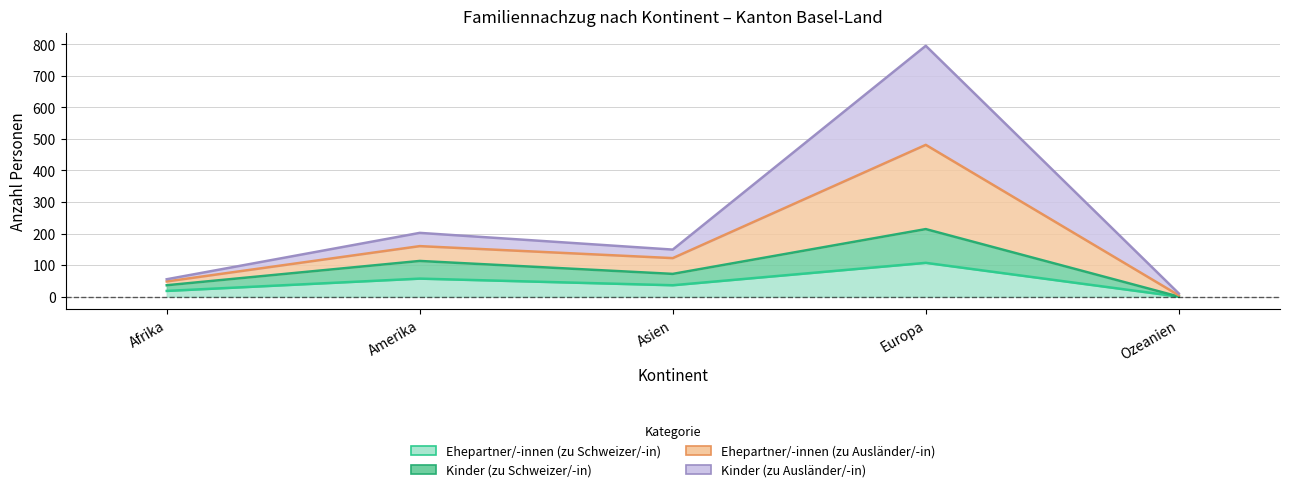

At which category does the chart reach its minimum across all series?

Ozeanien